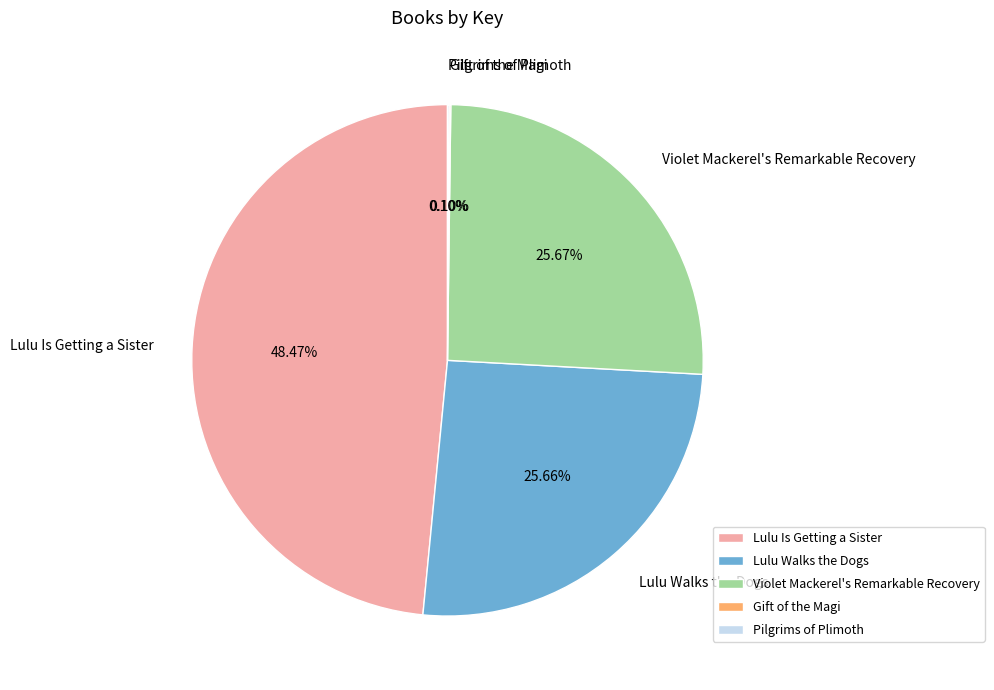

What is the ratio of the value at Lulu Walks the Dogs to the value at Violet Mackerel's Remarkable Recovery?

1.0